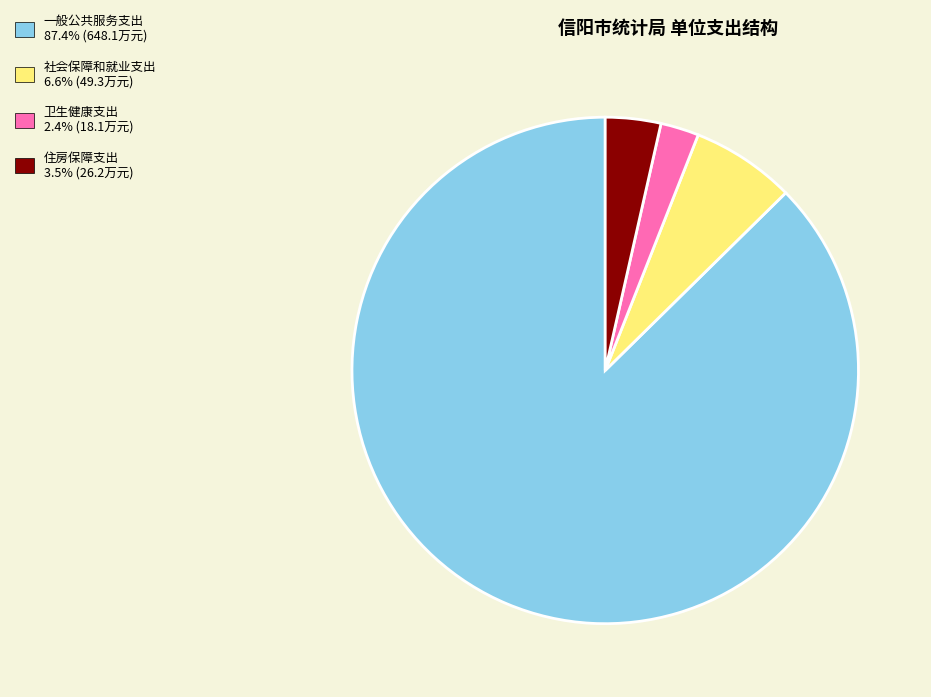

True or false: 社会保障和就业支出 accounts for 14% of the total.

False